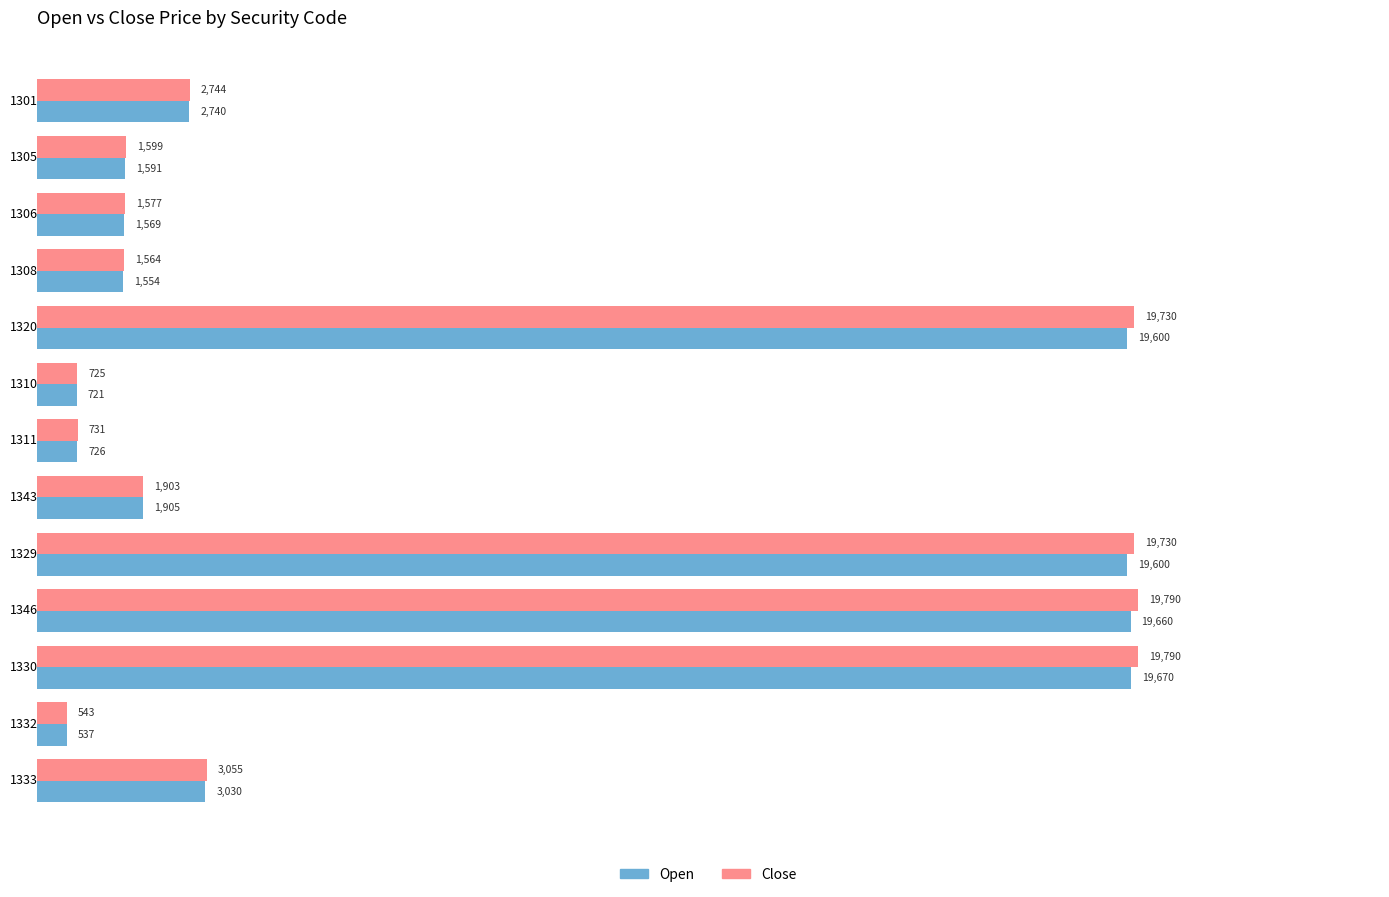

List the series in order of their peak value, highest first.

Close, Open